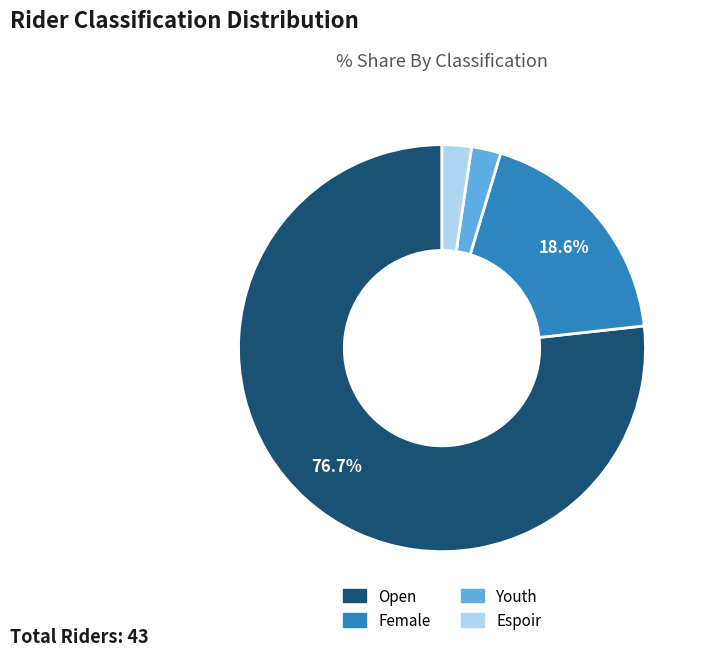

Is there a majority slice in this chart?

Yes